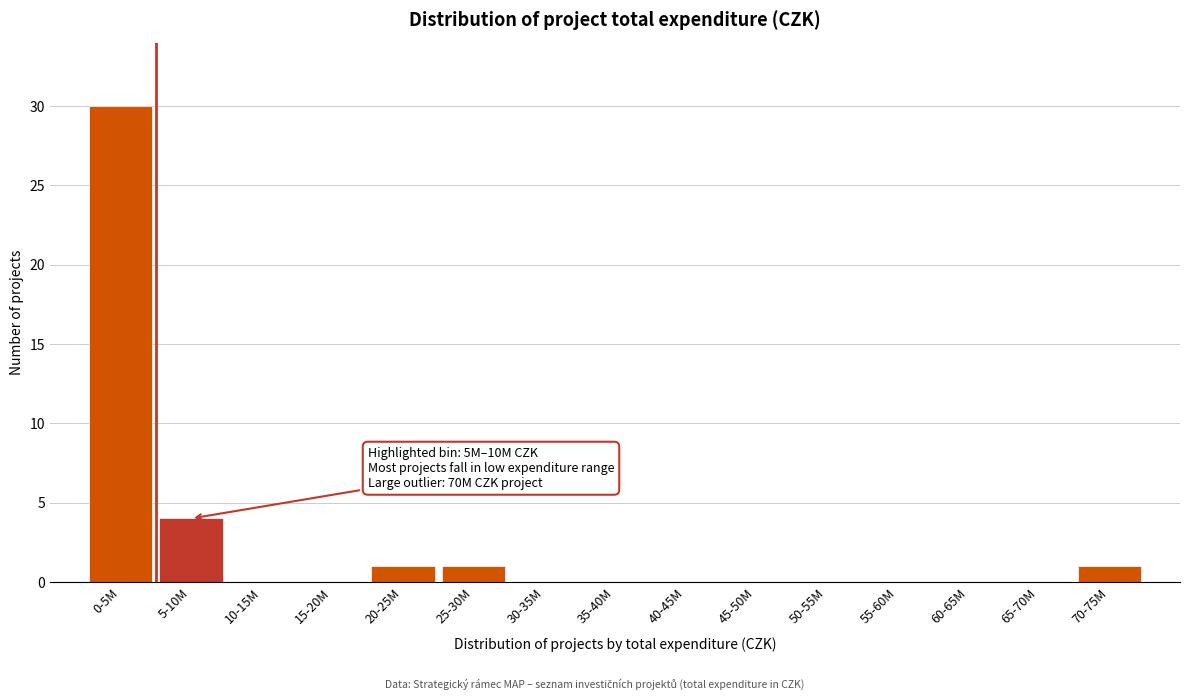

Reading right to left, transcribe all the data shown in this chart.

70-75M=1	65-70M=0	60-65M=0	55-60M=0	50-55M=0	45-50M=0	40-45M=0	35-40M=0	30-35M=0	25-30M=1	20-25M=1	15-20M=0	10-15M=0	5-10M=4	0-5M=30